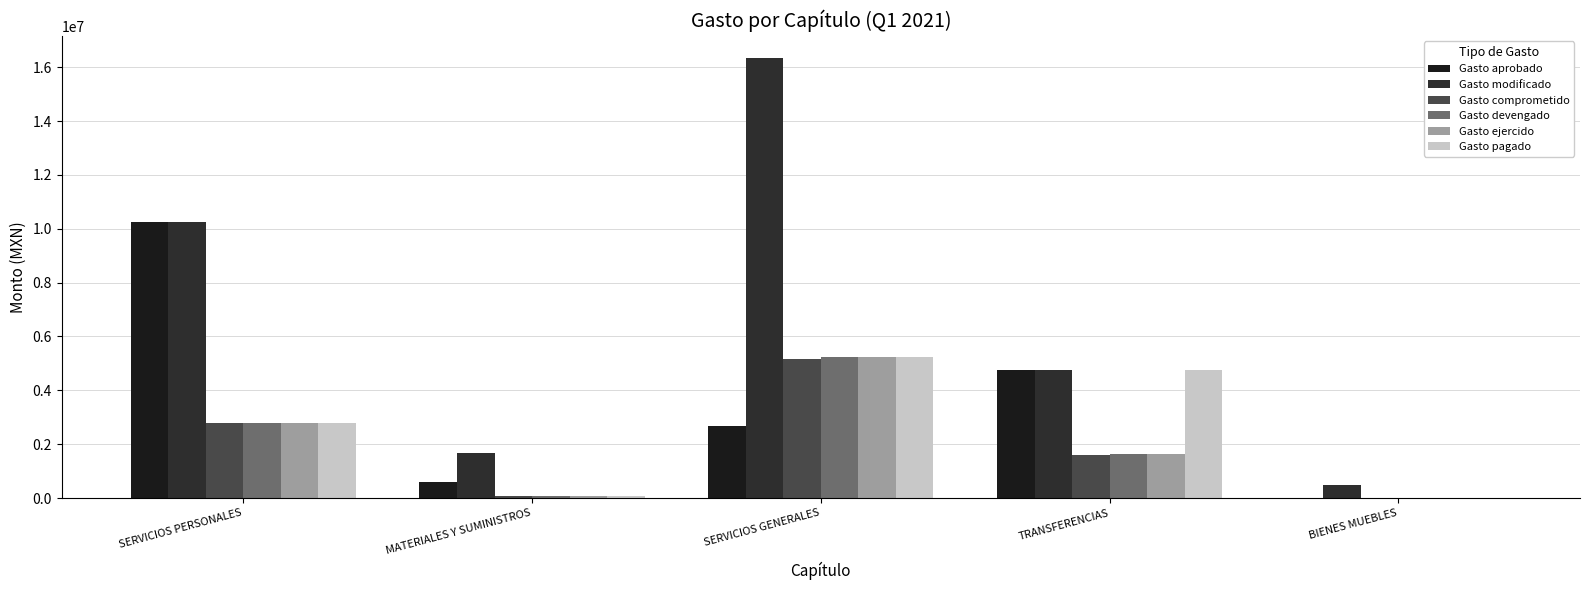

Which series changed the most between MATERIALES Y SUMINISTROS and SERVICIOS GENERALES?

Gasto modificado